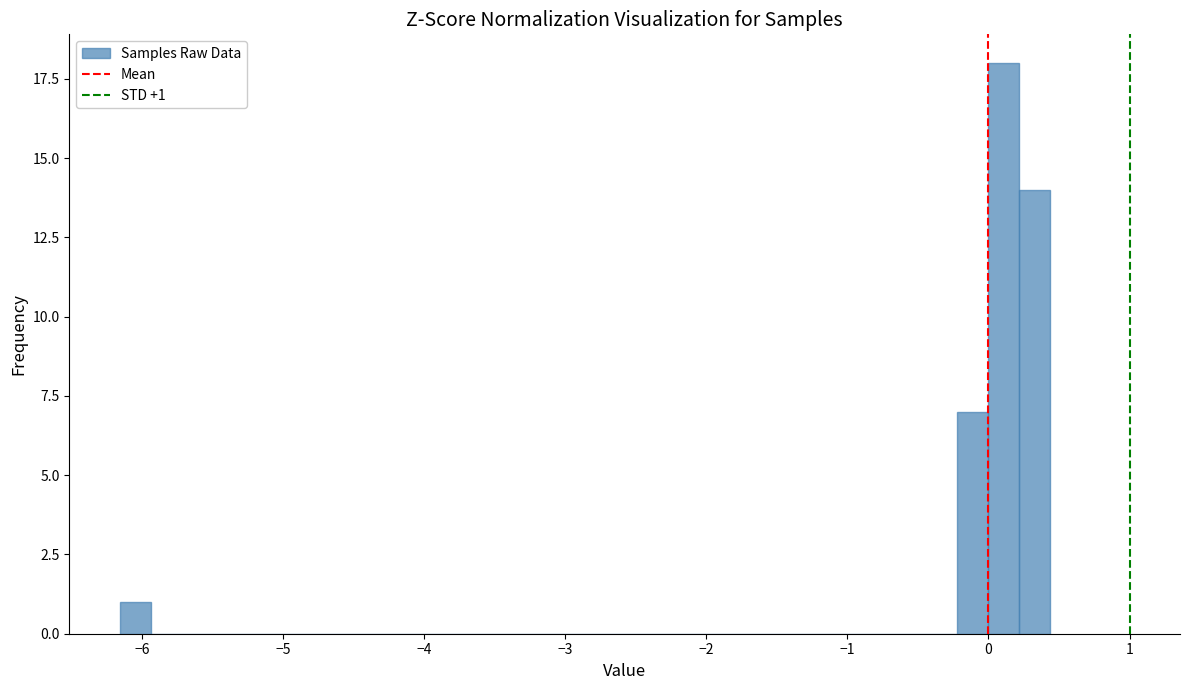

Around what value on the x-axis is the tallest bar? Give the approximate position of its centre, as read against the axis.

0.1